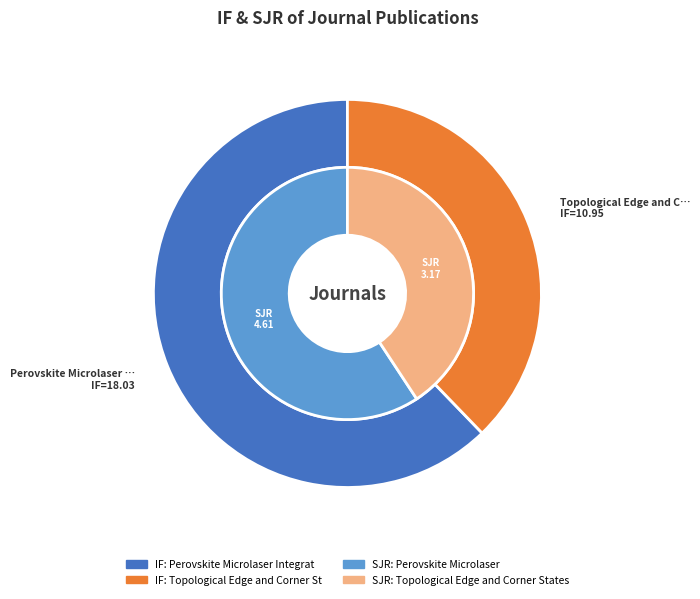

Is there a majority slice in this chart?

Yes